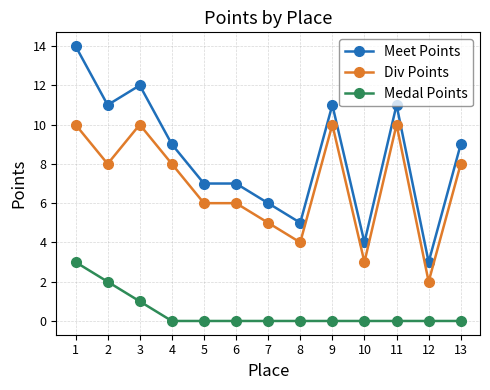

Reading left to right, list all the values displayed in this chart.

Meet Points: 1=14	2=11	3=12	4=9	5=7	6=7	7=6	8=5	9=11	10=4	11=11	12=3	13=9
Div Points: 1=10	2=8	3=10	4=8	5=6	6=6	7=5	8=4	9=10	10=3	11=10	12=2	13=8
Medal Points: 1=3	2=2	3=1	4=0	5=0	6=0	7=0	8=0	9=0	10=0	11=0	12=0	13=0